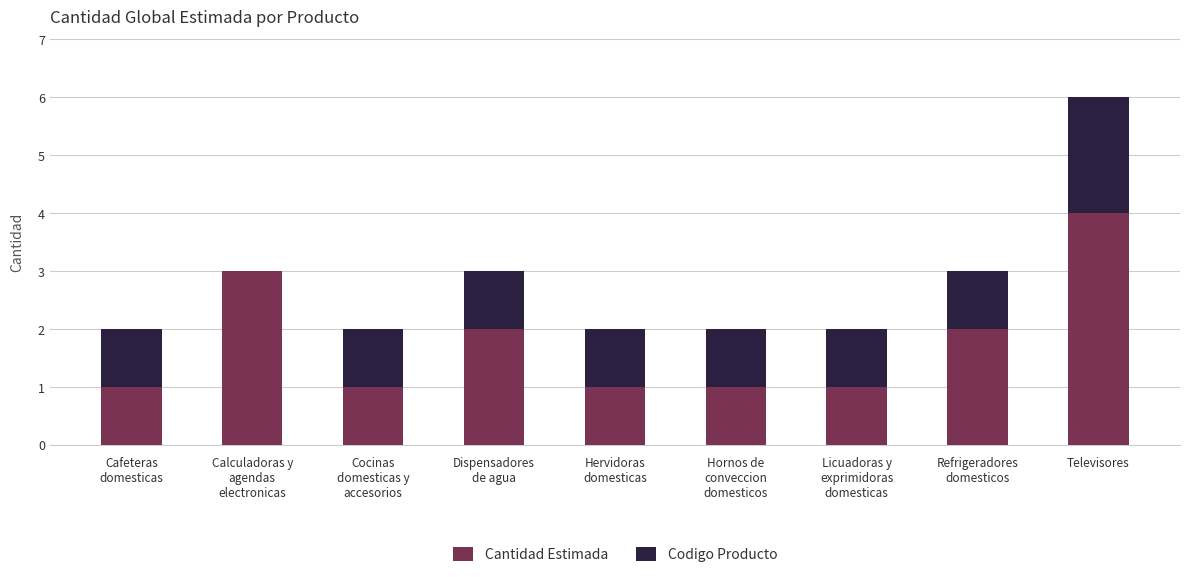

At which label does Cantidad Estimada reach its peak?

Televisores